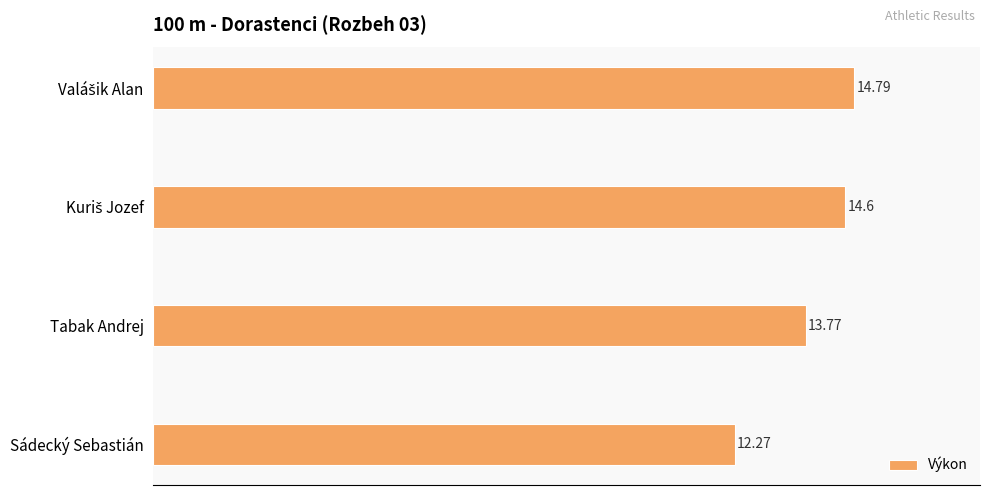

Where is the data nearest to the value 13?

Sádecký Sebastián